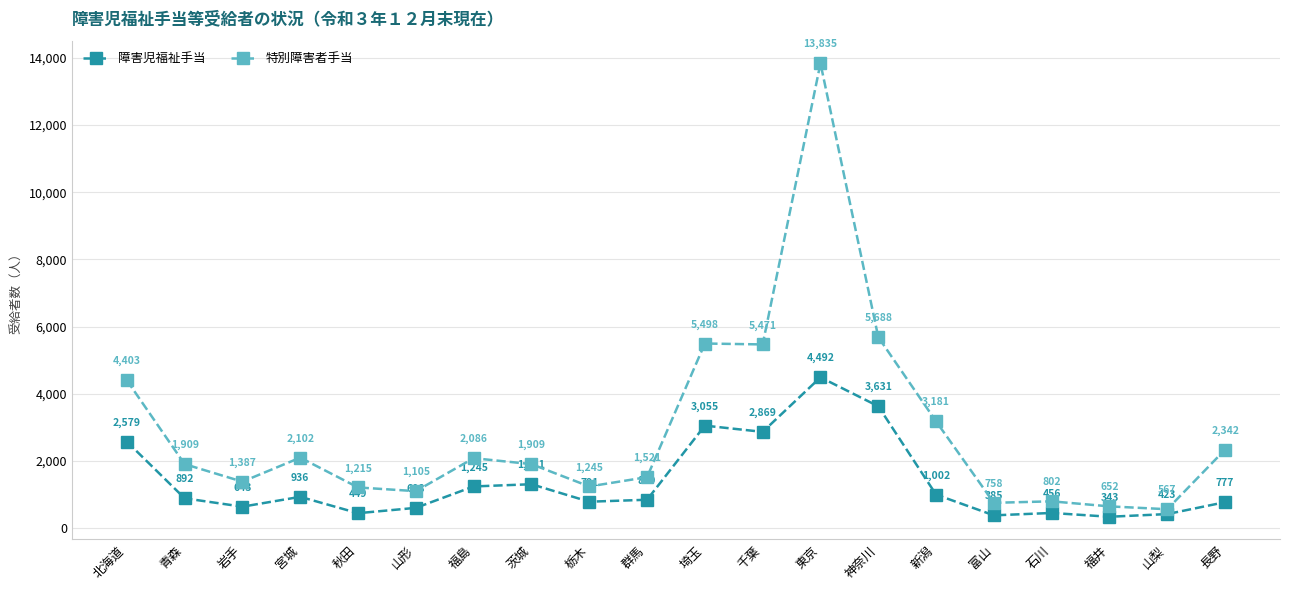

Is this an area chart (filled region under the line)?

No